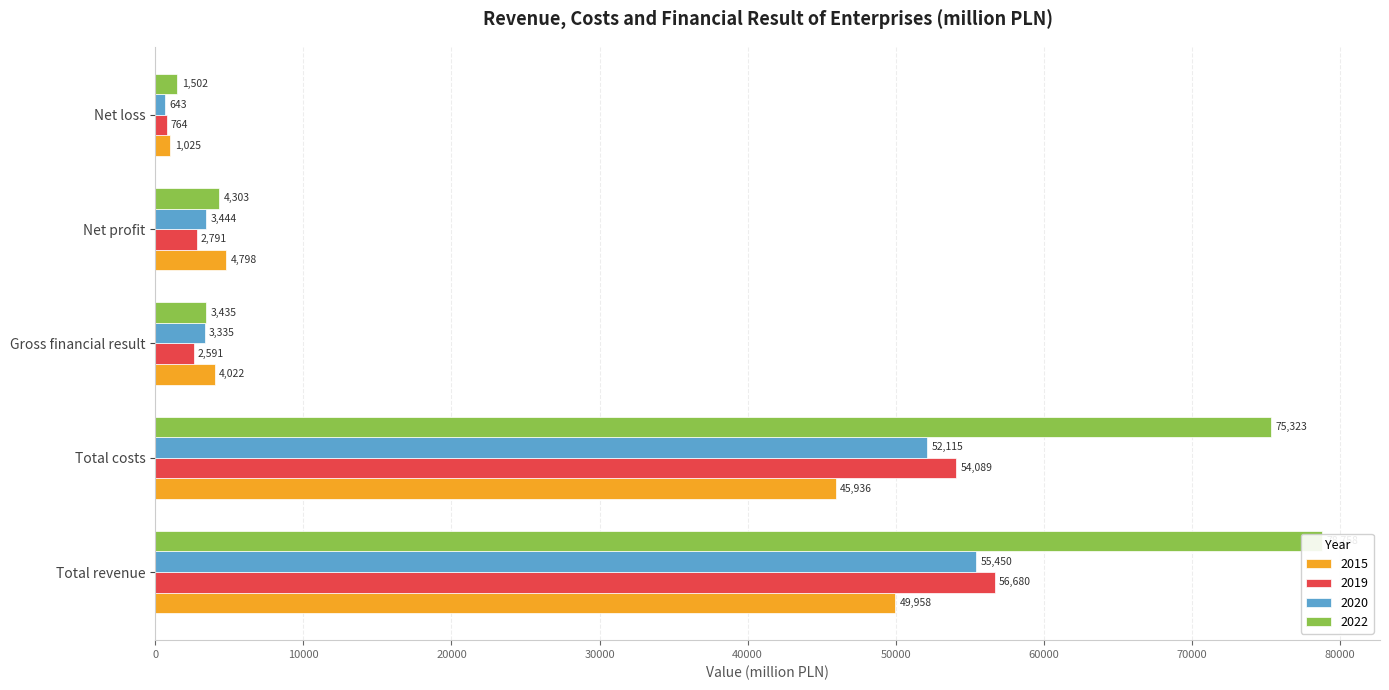

What are all the series names shown in the legend?

2015, 2019, 2020, 2022